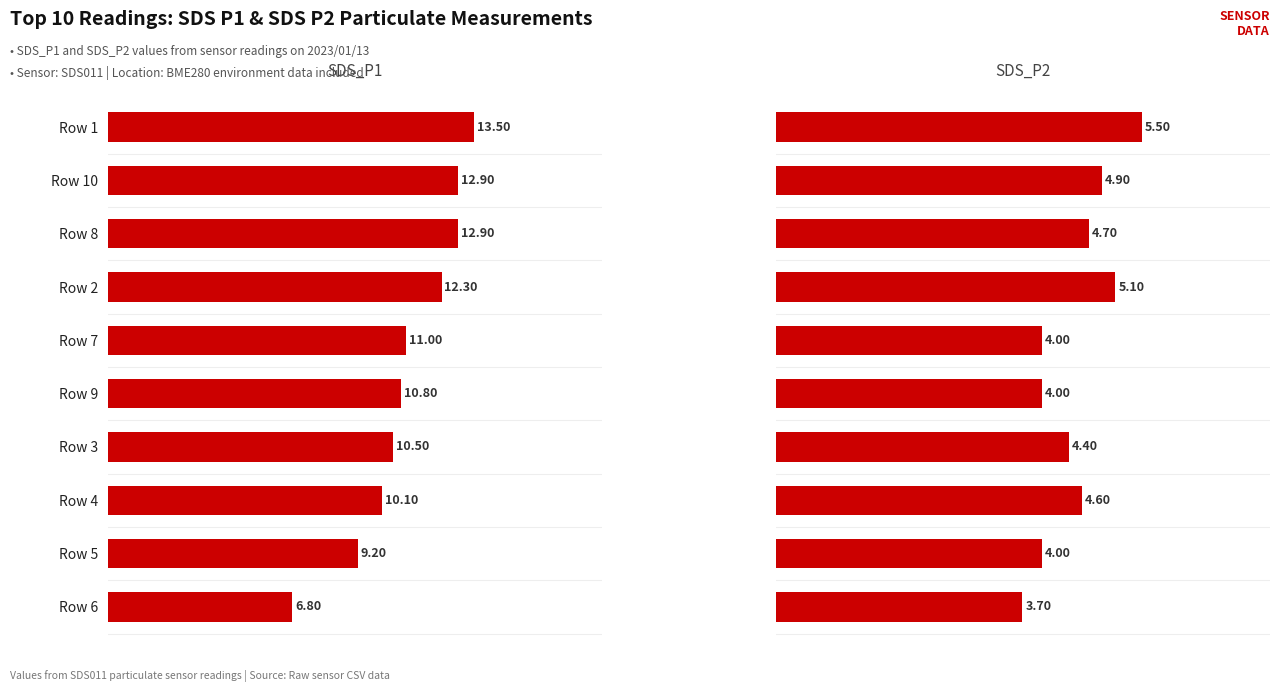

How many data points does each series have?

10